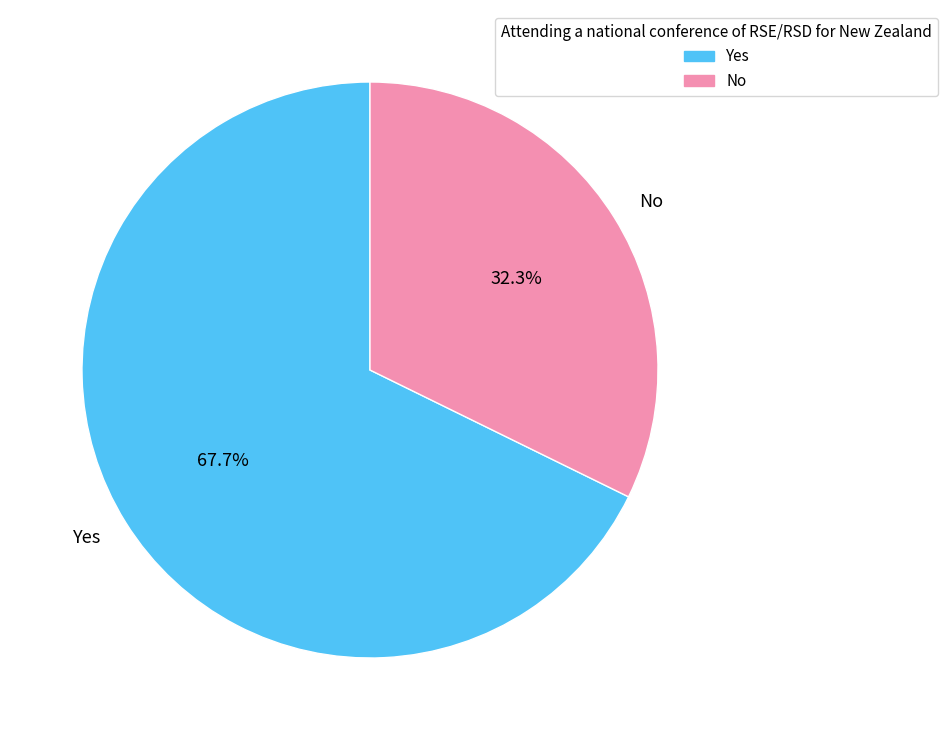

Approximately how many times larger is the value at Yes compared to No?

2.1